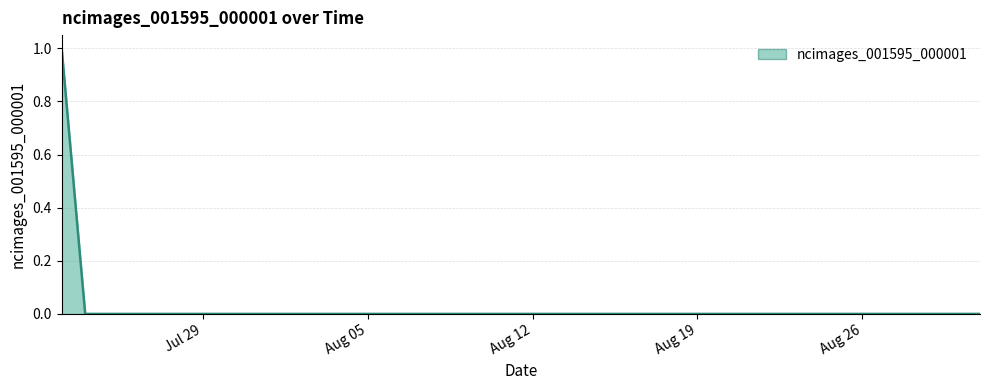

Does the chart have visible grid lines?

Yes